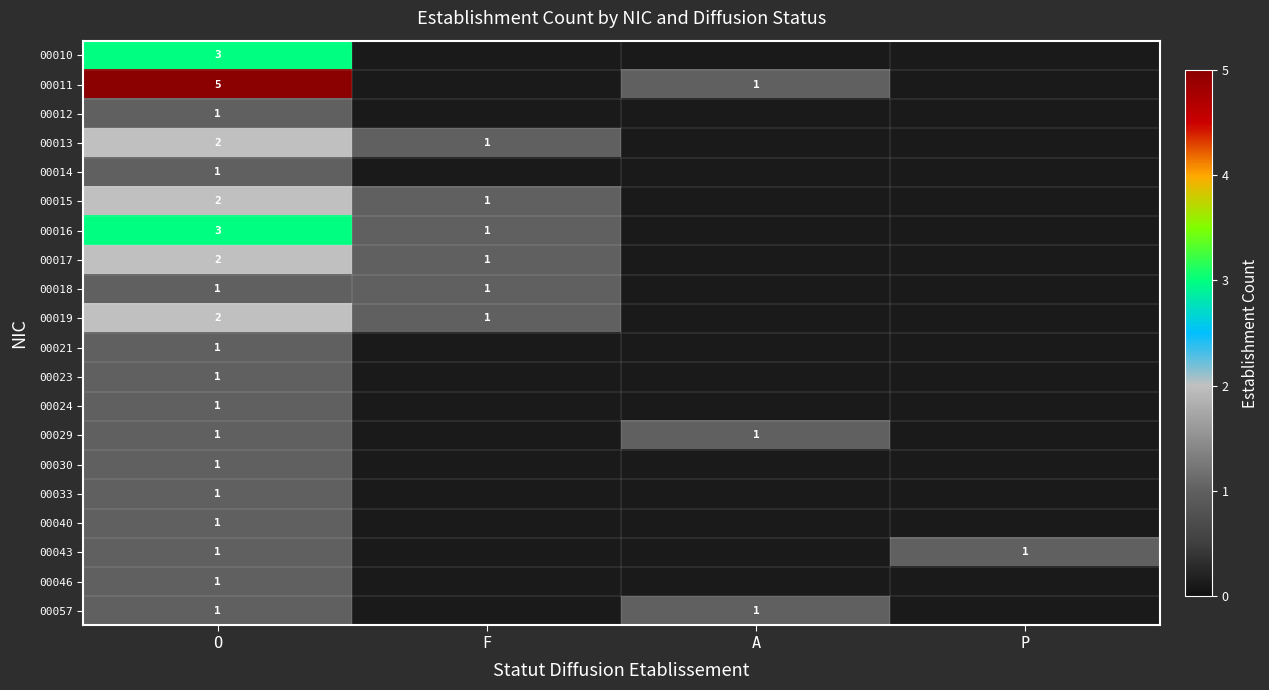

At which category is the sum across all series the highest?

O